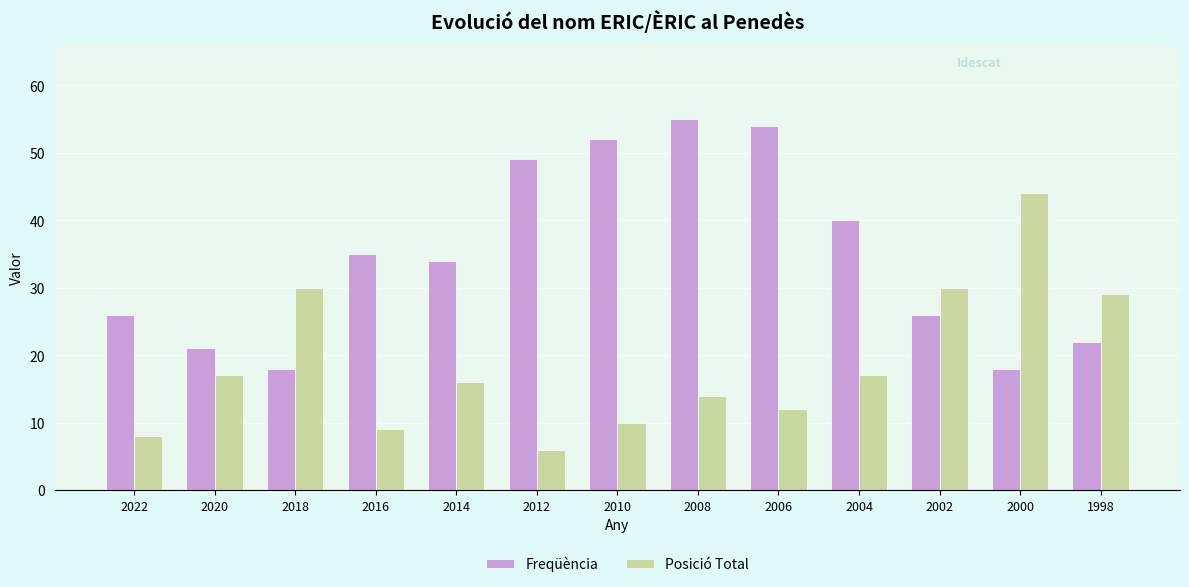

Between 2022 and 2008, which series saw the biggest shift?

Freqüència